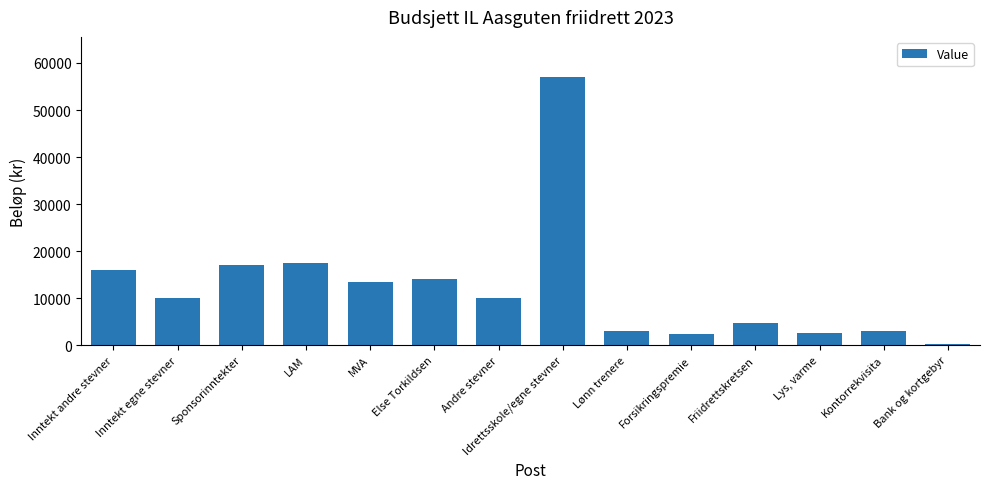

Which label corresponds to the smallest value in the chart?

Bank og kortgebyr